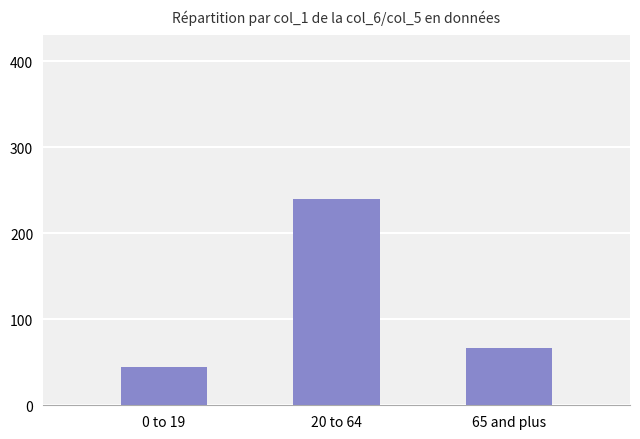

Rank the categories by value from highest to lowest.

20 to 64, 65 and plus, 0 to 19